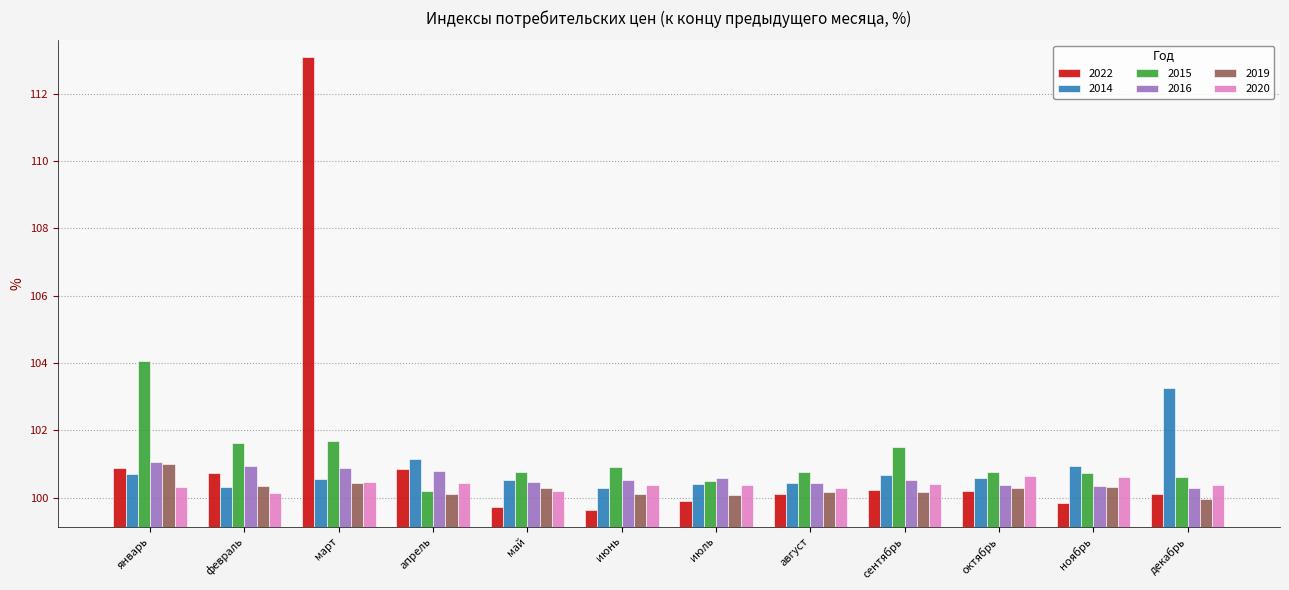

At which category is the sum across all series the highest?

март